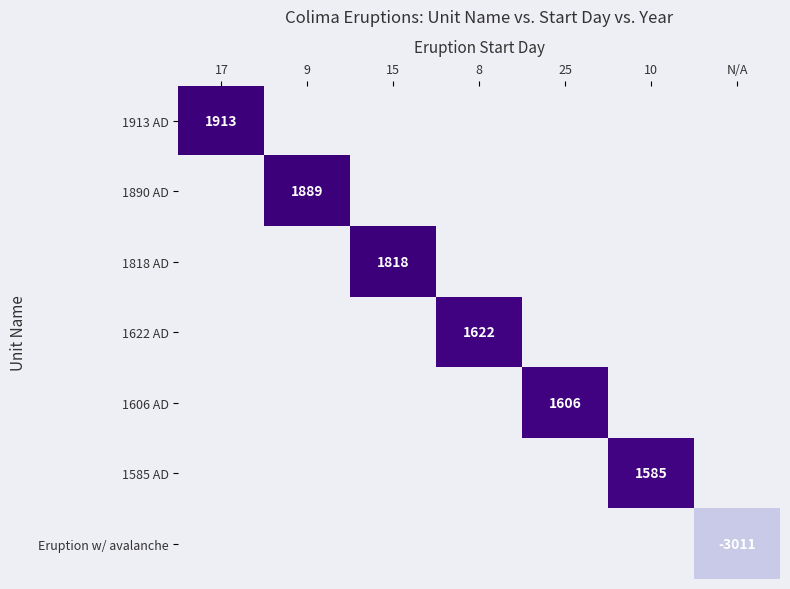

Rank the series by their maximum value, from highest to lowest.

1913 AD, 1890 AD, 1818 AD, 1622 AD, 1606 AD, 1585 AD, Eruption w/ avalanche